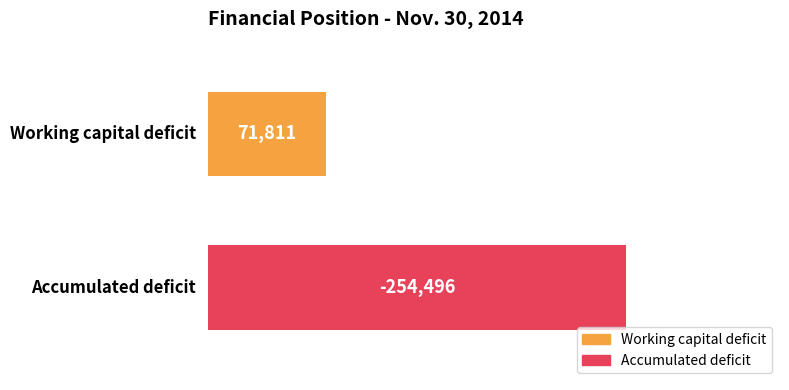

What position from the left is Accumulated deficit?

2